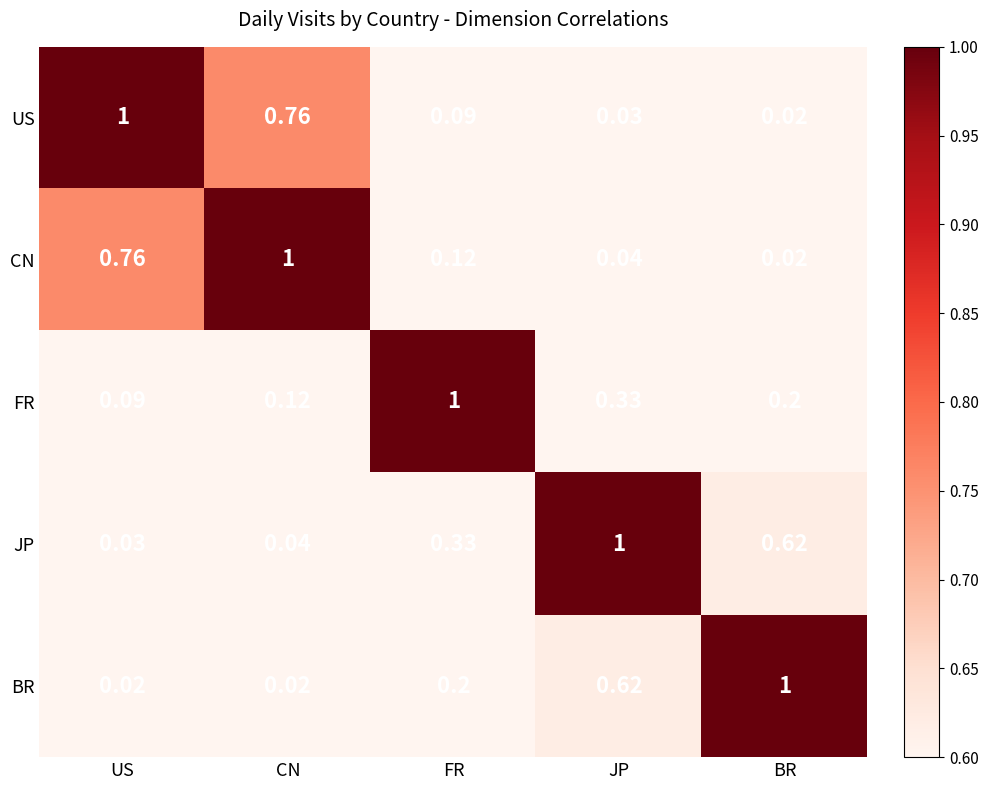

List the labels in order of JP value, smallest first.

US, CN, FR, BR, JP